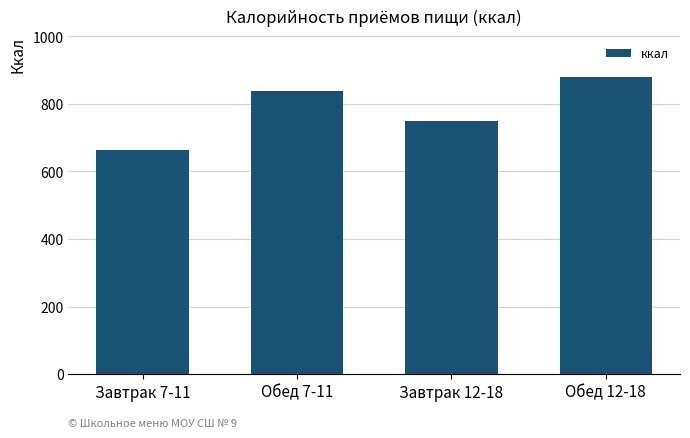

Which category has the highest value across all series?

Обед 12-18